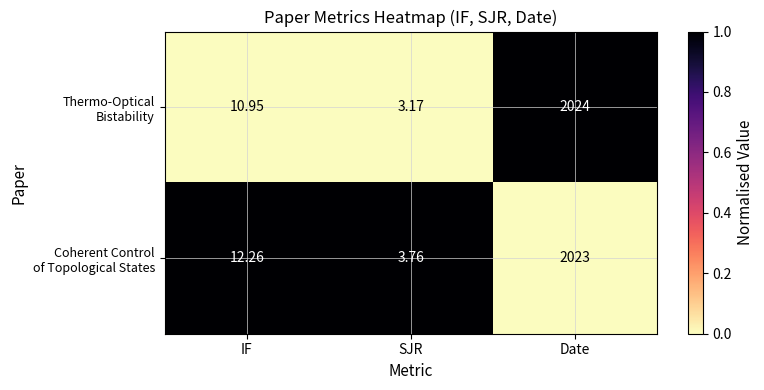

At which category does the chart reach its minimum across all series?

SJR